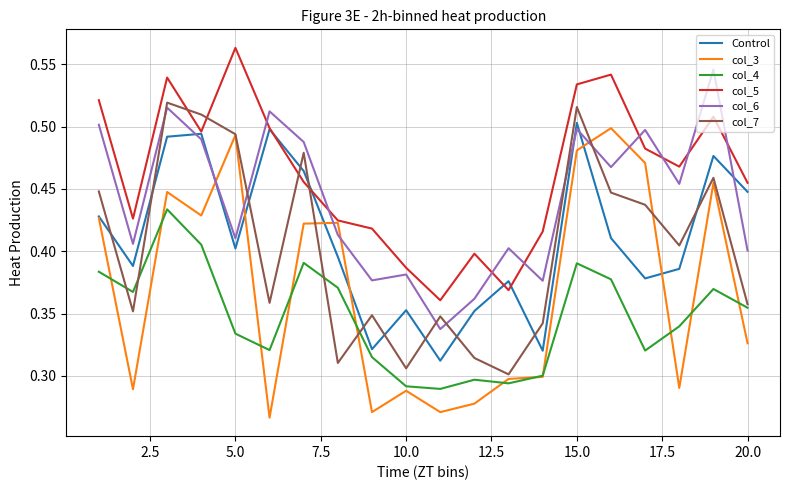

Which series has the largest total across all categories?

col_5